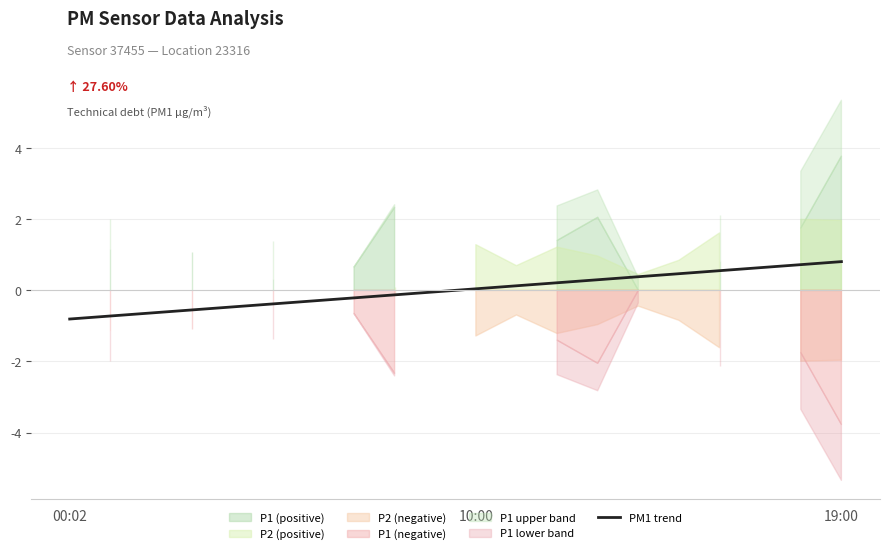

How many negative values are there?

10